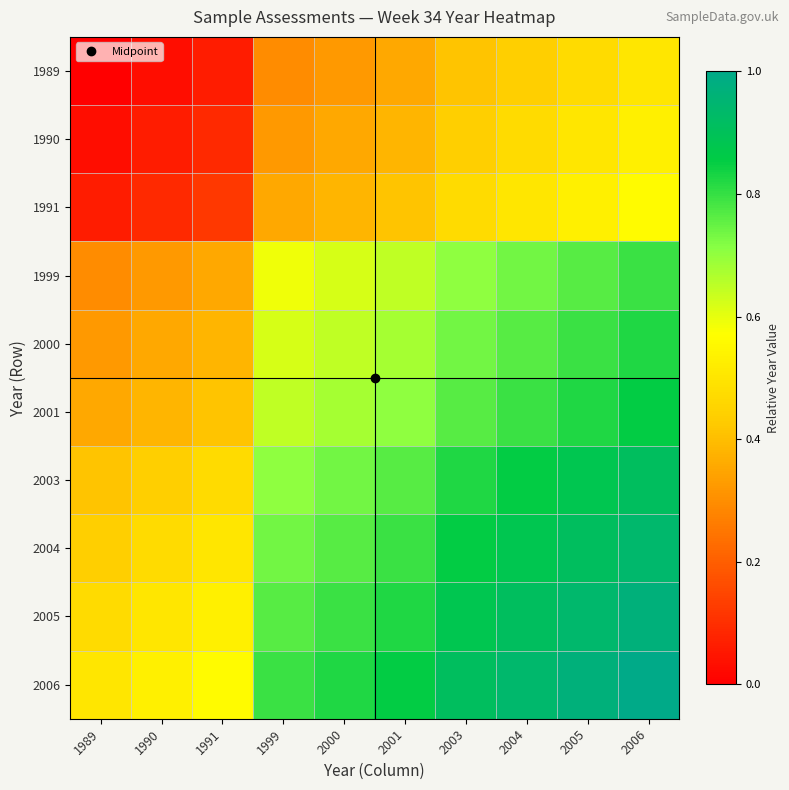

List the series in order of their peak value, highest first.

2006, 2005, 2004, 2003, 2001, 2000, 1999, 1991, 1990, 1989